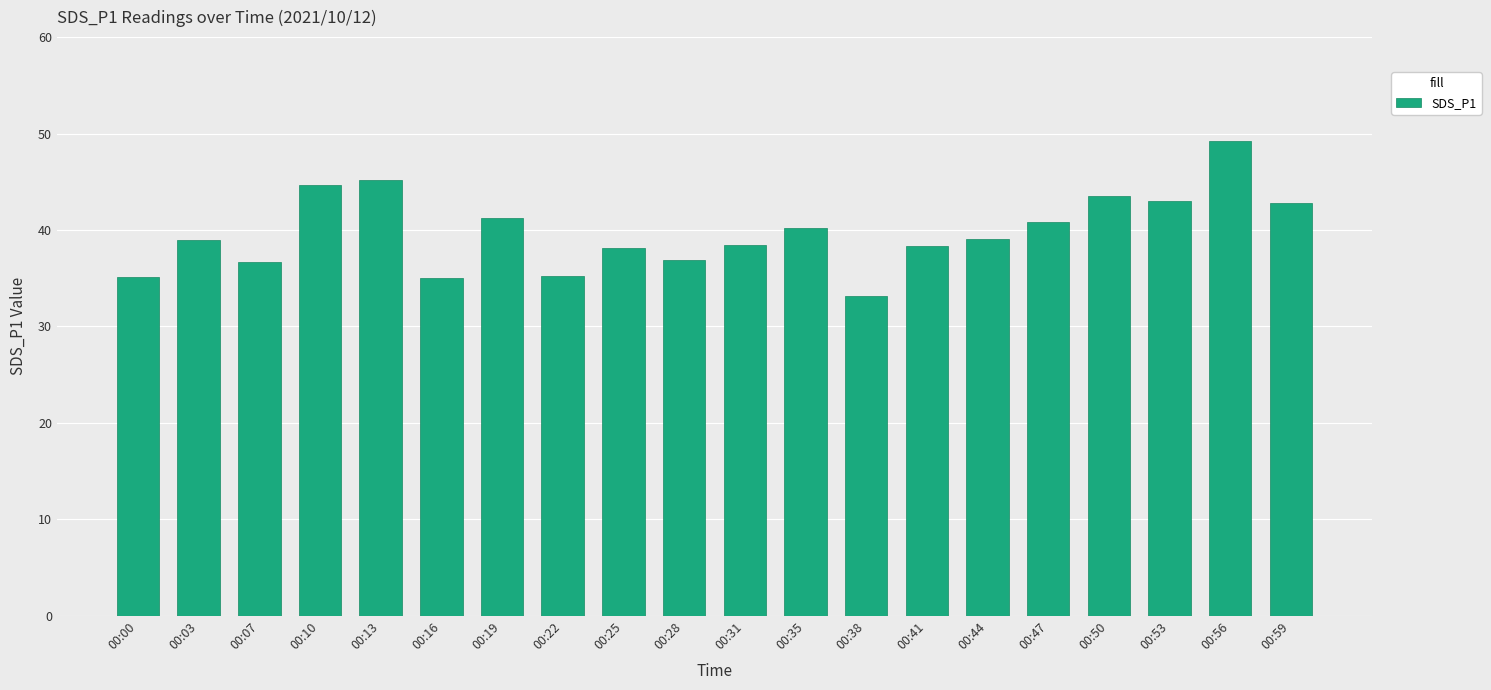

What is the value of the 16th bar from the left?

40.9